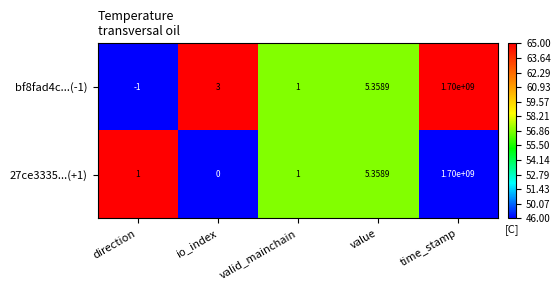

At which label is bf8fad4c...(-1) closest to 849999999?

value